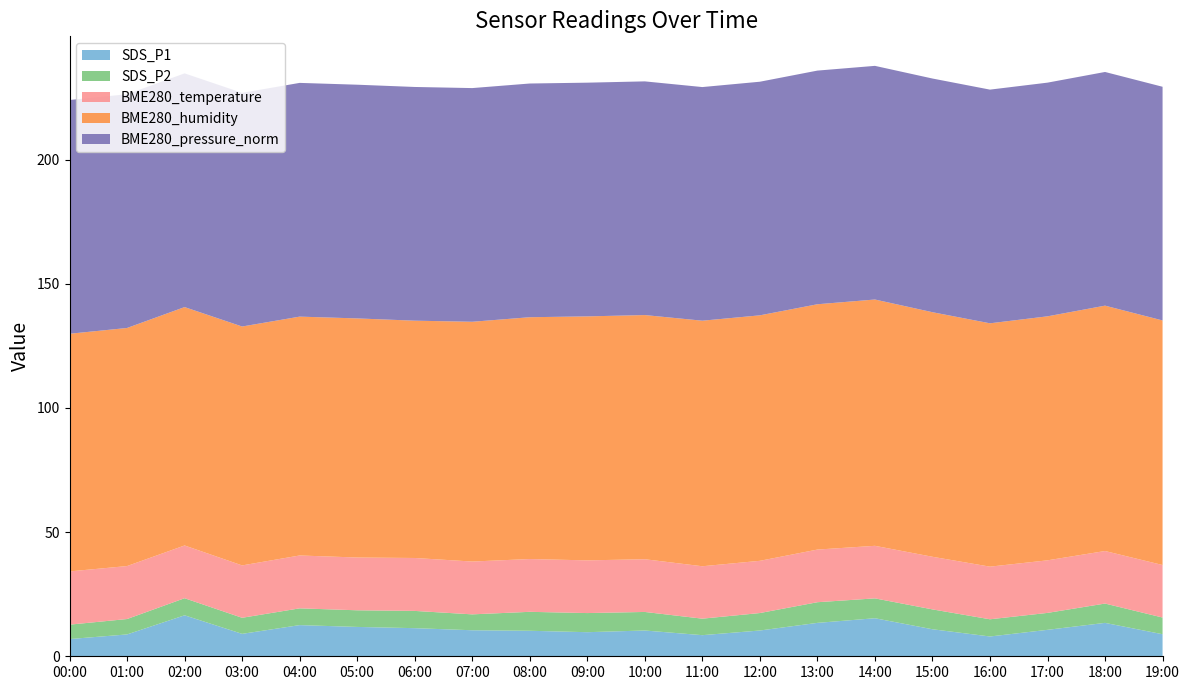

Reading left to right, transcribe all the data shown in this chart.

SDS_P1: 00:00=6.9	01:00=8.8	02:00=16.5	03:00=9.0	04:00=12.6	05:00=11.8	06:00=11.3	07:00=10.5	08:00=10.3	09:00=9.7	10:00=10.4	11:00=8.5	12:00=10.4	13:00=13.4	14:00=15.3	15:00=10.9	16:00=8.0	17:00=10.7	18:00=13.4	19:00=8.9
SDS_P2: 00:00=5.8	01:00=6.2	02:00=6.9	03:00=6.5	04:00=6.8	05:00=6.7	06:00=7.0	07:00=6.4	08:00=7.6	09:00=7.7	10:00=7.5	11:00=6.7	12:00=7.0	13:00=8.3	14:00=8.0	15:00=8.0	16:00=6.9	17:00=6.8	18:00=7.8	19:00=6.7
BME280_temperature: 00:00=21.4	01:00=21.3	02:00=21.2	03:00=21.1	04:00=21.3	05:00=21.2	06:00=21.3	07:00=21.3	08:00=21.3	09:00=21.2	10:00=21.2	11:00=21.1	12:00=21.0	13:00=21.2	14:00=21.2	15:00=21.2	16:00=21.2	17:00=21.2	18:00=21.2	19:00=21.1
BME280_humidity: 00:00=95.7	01:00=95.9	02:00=96.0	03:00=96.2	04:00=96.2	05:00=96.3	06:00=95.6	07:00=96.5	08:00=97.4	09:00=98.2	10:00=98.3	11:00=98.9	12:00=98.8	13:00=98.8	14:00=99.2	15:00=98.5	16:00=98.0	17:00=98.2	18:00=98.8	19:00=98.5
BME280_pressure_norm: 00:00=94.1	01:00=94.1	02:00=94.1	03:00=94.1	04:00=94.1	05:00=94.1	06:00=94.1	07:00=94.1	08:00=94.1	09:00=94.1	10:00=94.1	11:00=94.1	12:00=94.1	13:00=94.1	14:00=94.1	15:00=94.1	16:00=94.1	17:00=94.1	18:00=94.1	19:00=94.1